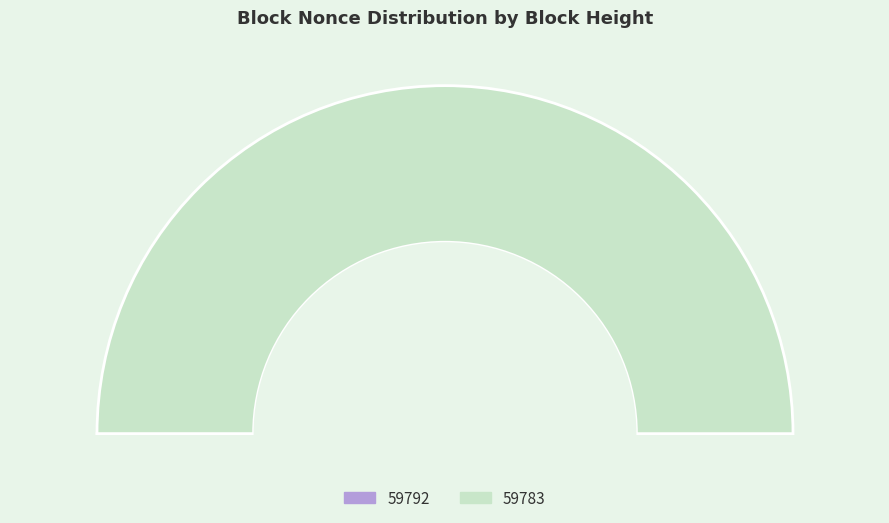

To the nearest percent, what is the difference between the 59792 and 59783 slice percentages?

100%